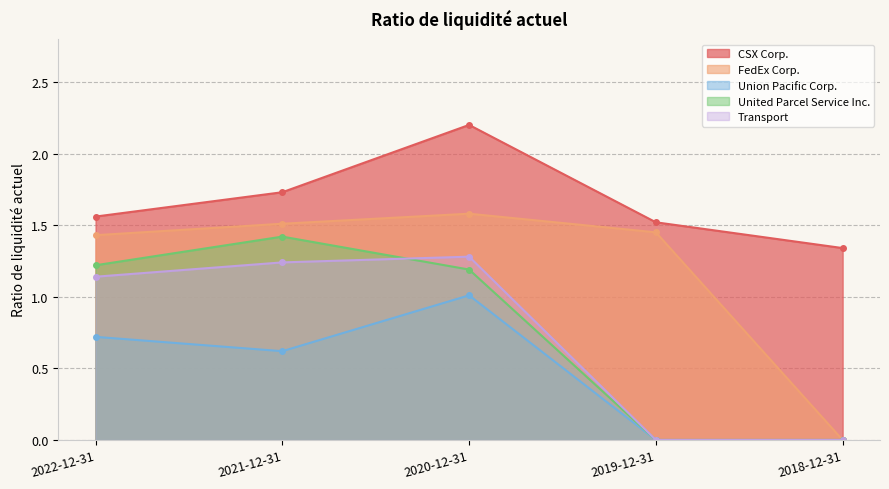

How many lines are shown in the chart?

5